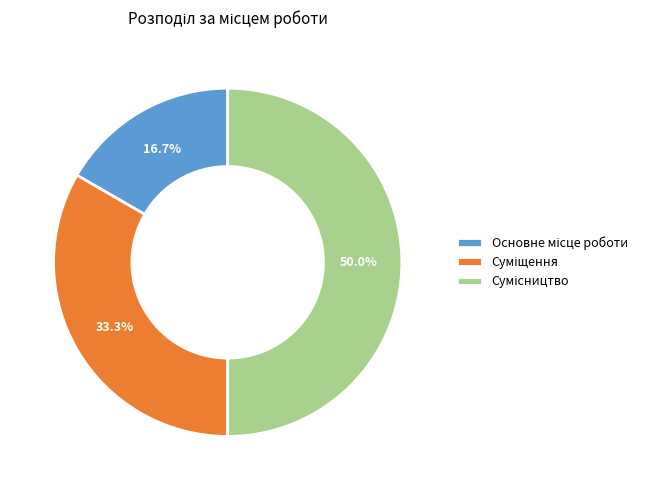

What is the smallest slice in the pie chart?

Основне місце роботи